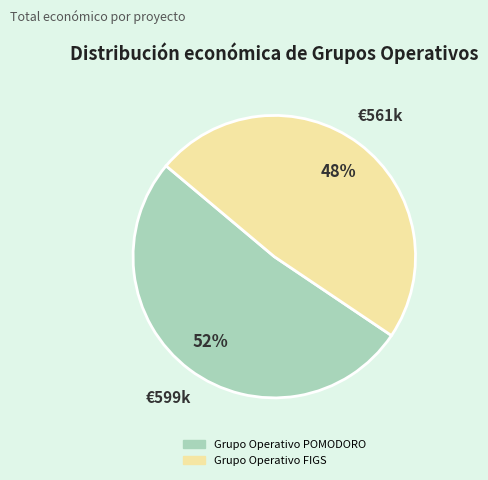

Is there a majority slice in this chart?

Yes